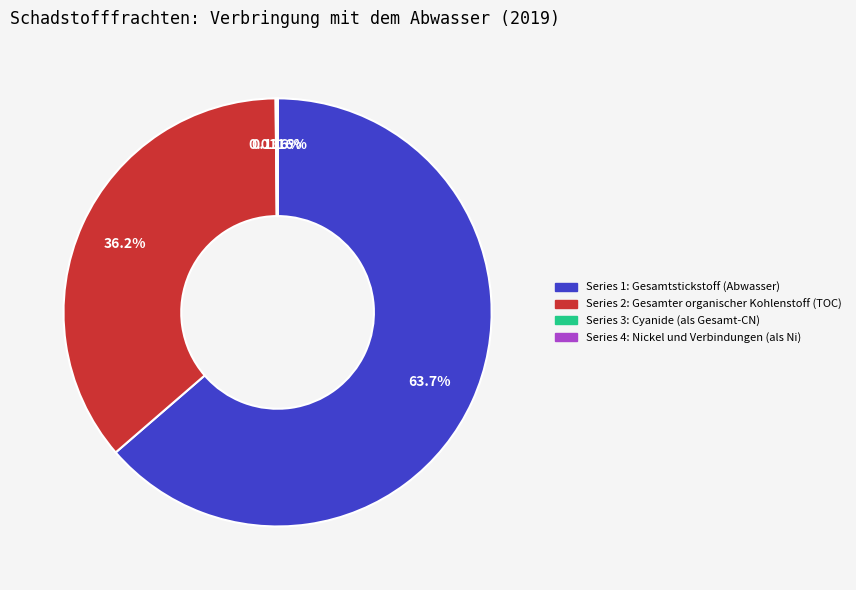

Is there any slice that represents more than half of the pie?

Yes